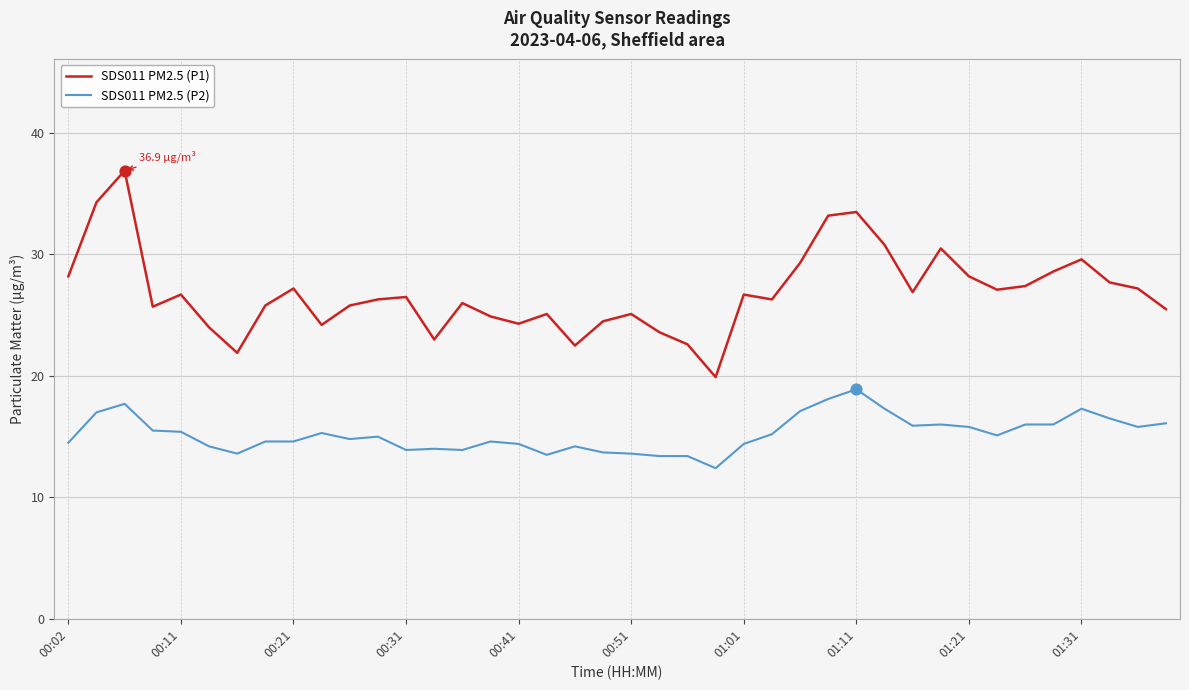

What are all the series names shown in the legend?

SDS011 PM2.5 (P1), SDS011 PM2.5 (P2)